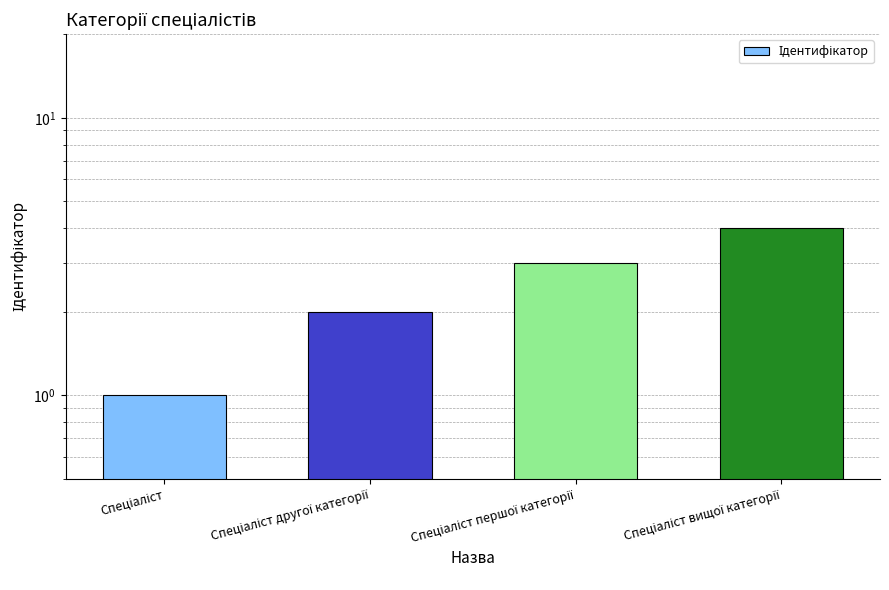

At which label does the data first exceed 3?

Спеціаліст вищої категорії